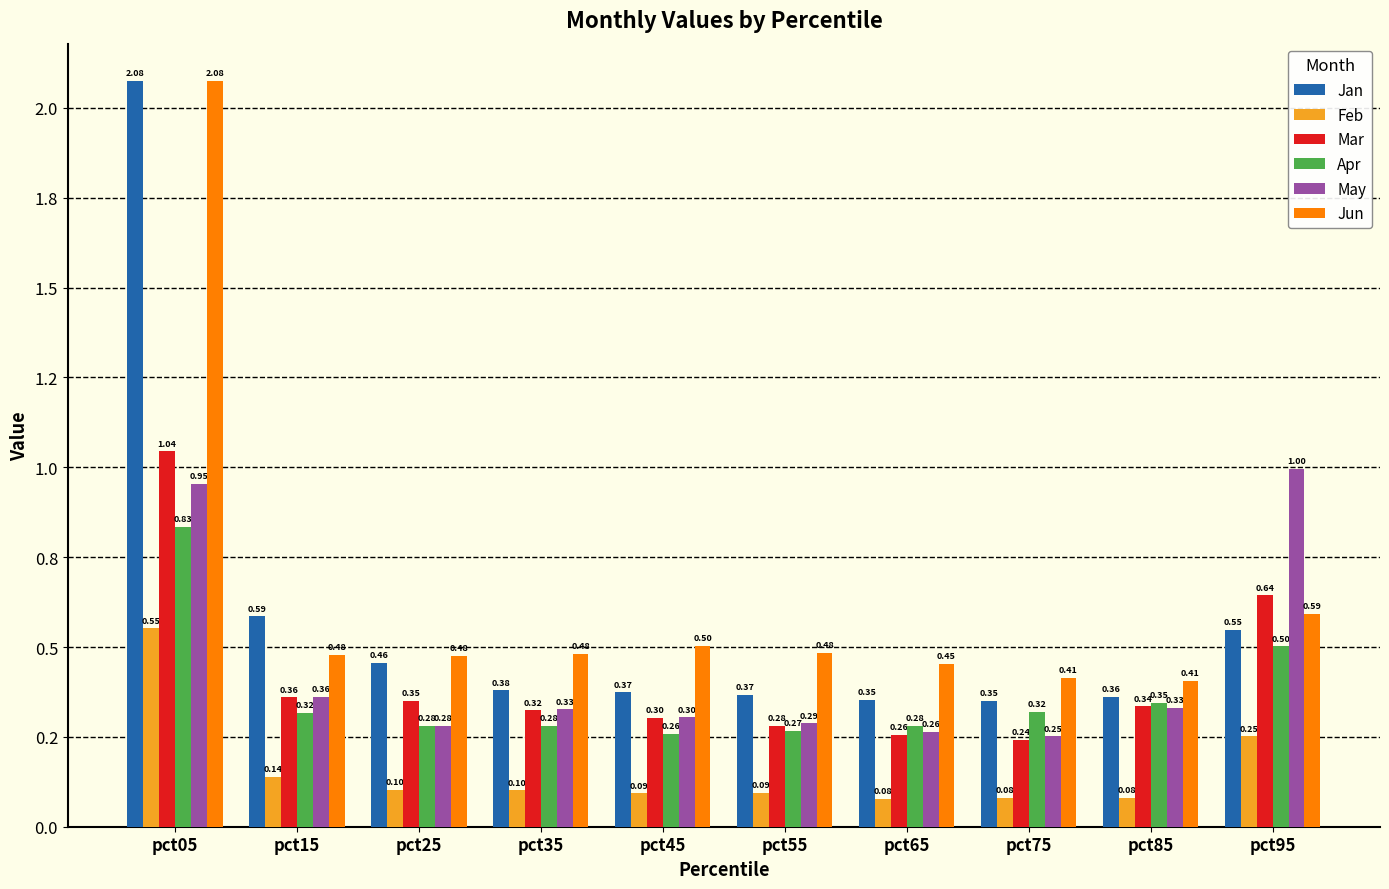

What are all the series names shown in the legend?

Jan, Feb, Mar, Apr, May, Jun